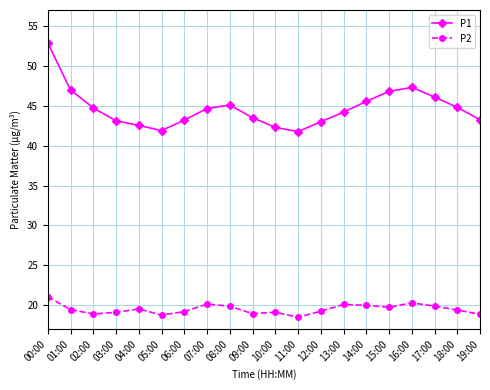

Rank the series by their average value, from highest to lowest.

P1, P2